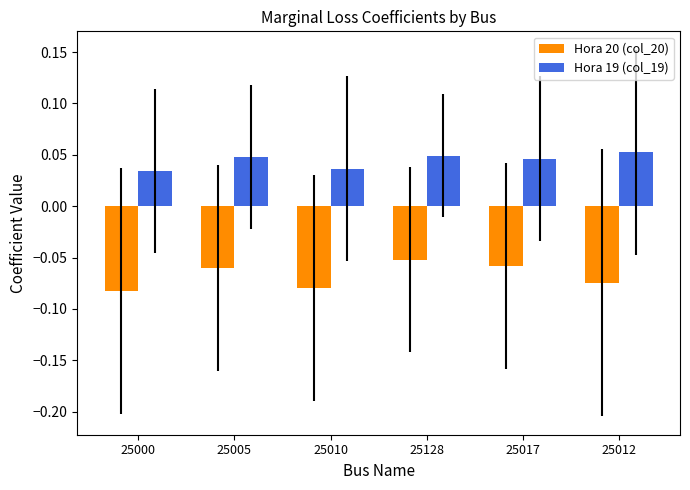

Between 25010 and 25128, which series saw the biggest shift?

Hora 20 (col_20)